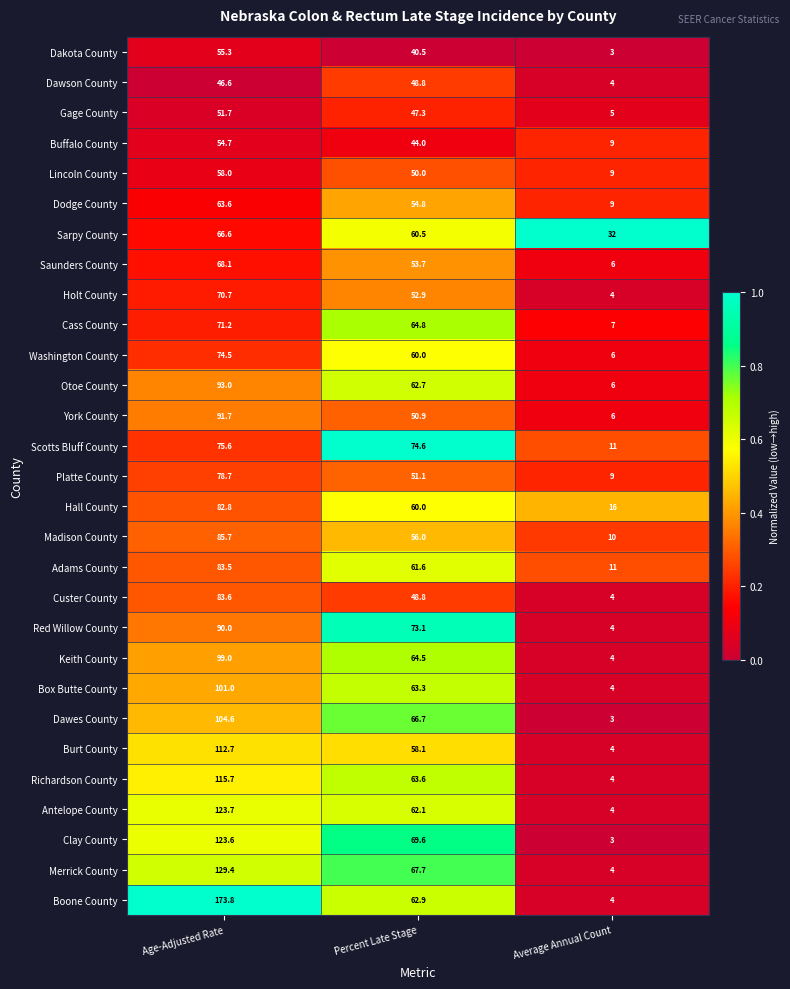

Rank the series by their maximum value, from highest to lowest.

Boone County, Merrick County, Antelope County, Clay County, Richardson County, Burt County, Dawes County, Box Butte County, Keith County, Otoe County, York County, Red Willow County, Madison County, Custer County, Adams County, Hall County, Platte County, Scotts Bluff County, Washington County, Cass County, Holt County, Saunders County, Sarpy County, Dodge County, Lincoln County, Dakota County, Buffalo County, Gage County, Dawson County